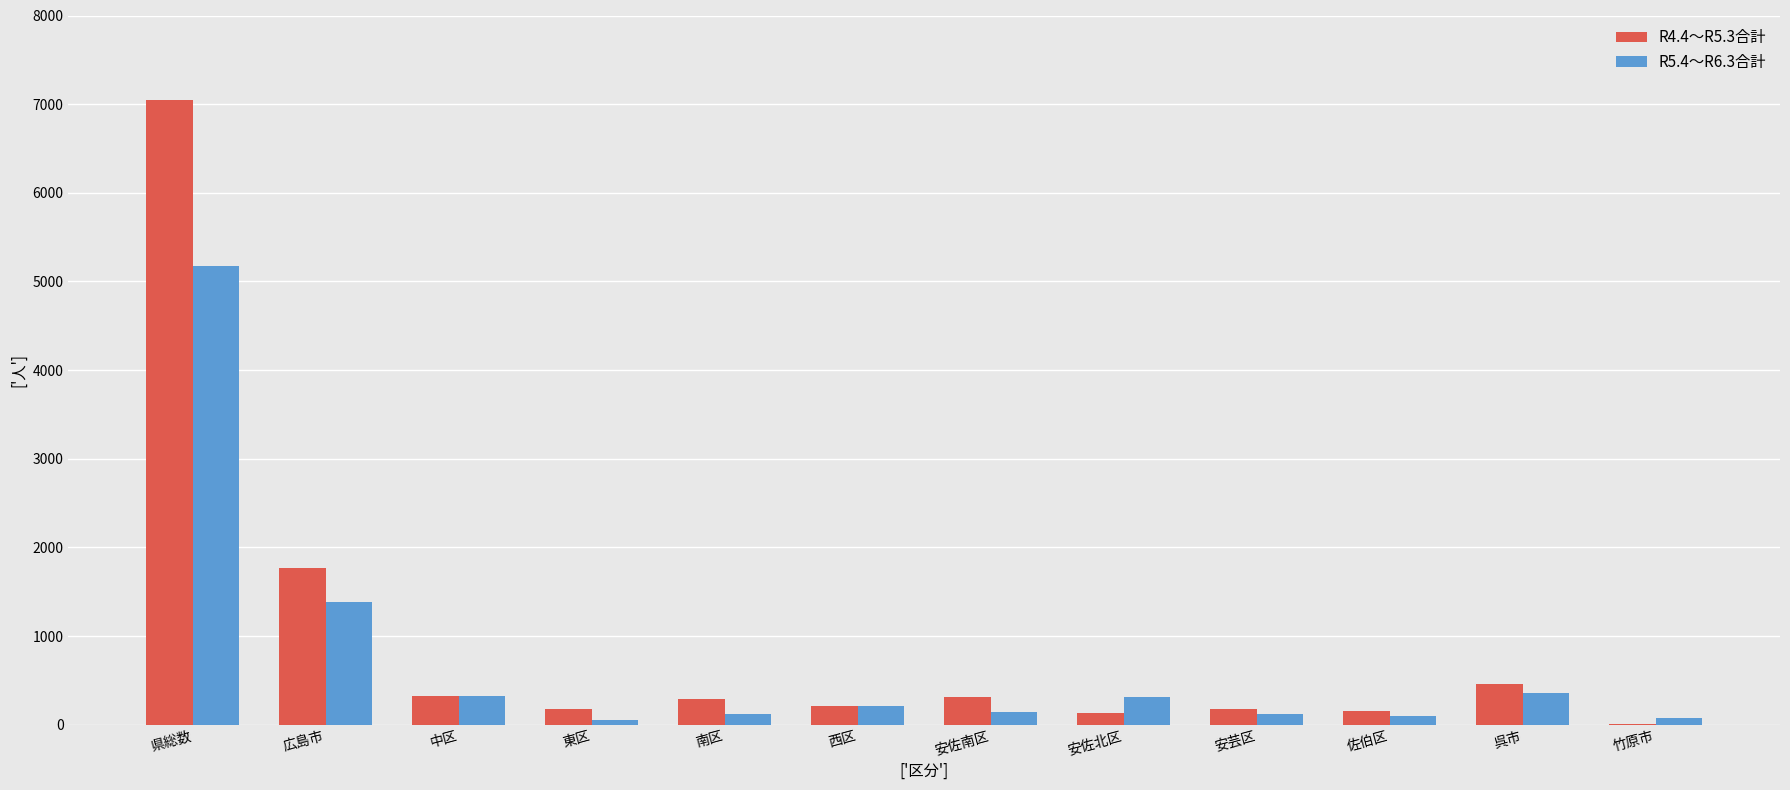

True or false: R5.4～R6.3合計 has a value of 1380 at 広島市.

True